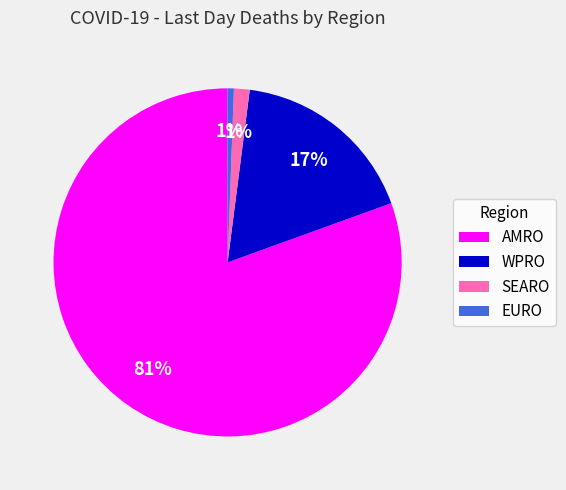

Is the sum of AMRO and SEARO greater than half?

Yes